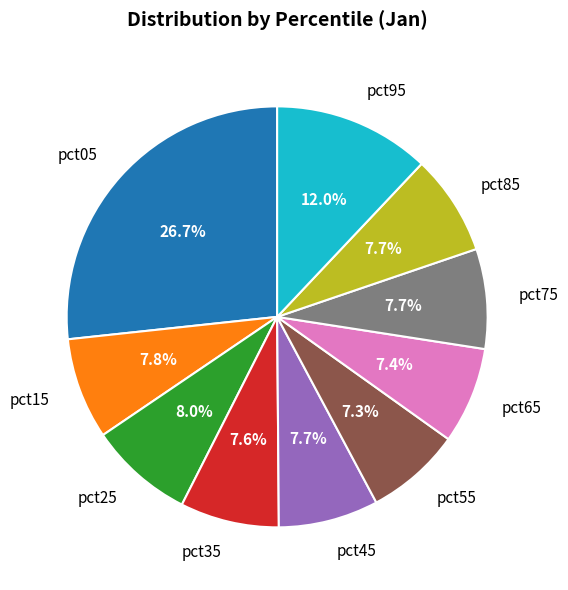

What is the largest slice in the pie chart?

pct05